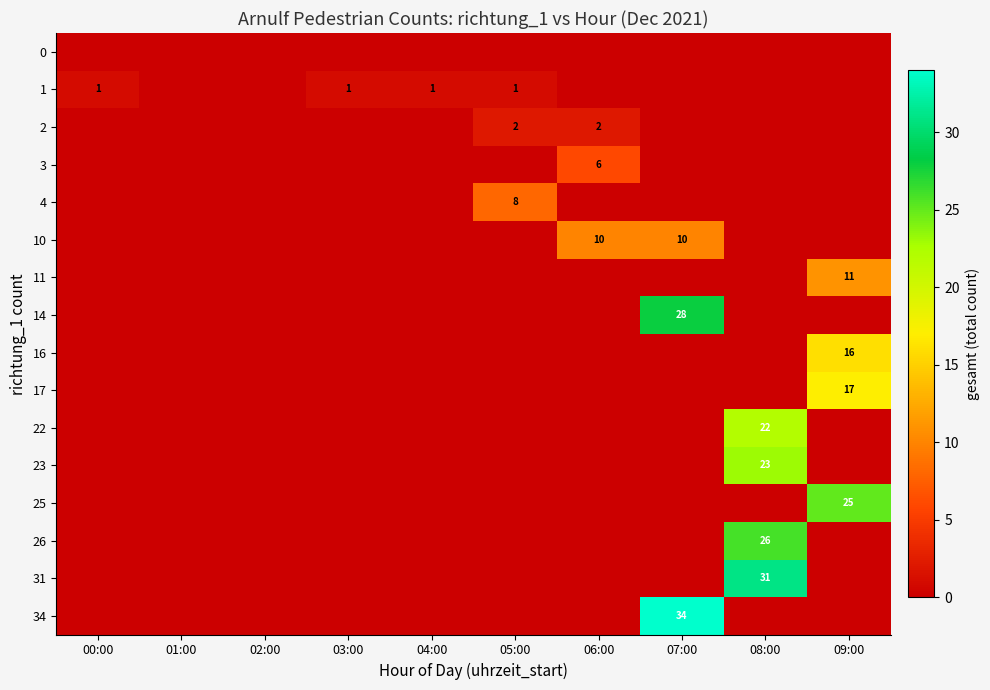

What is the sum of the 10 values at 07:00 and 06:00?

20